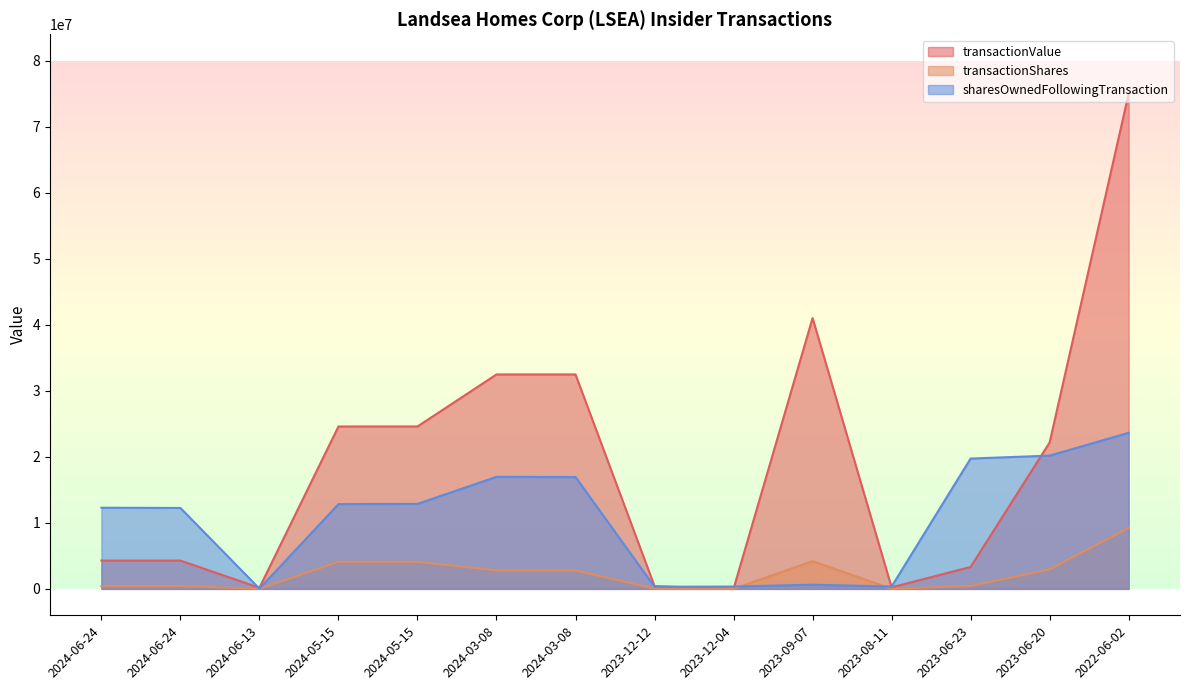

How many lines are shown in the chart?

3